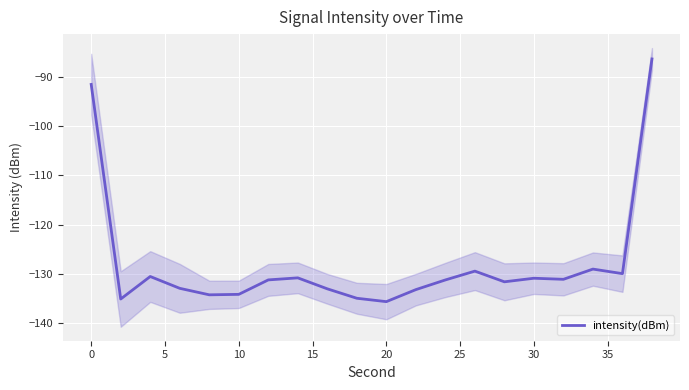

The value of intensity(dBm) at 10 is -134.2. True or false?

True